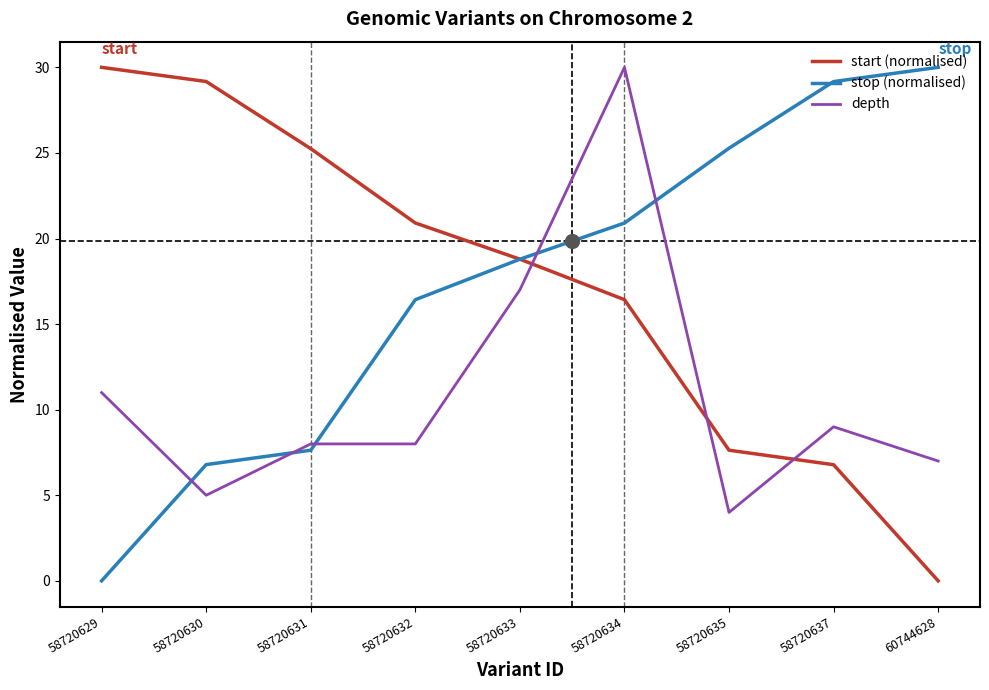

Where do depth and start (normalised) first cross each other?

58720633 and 58720634